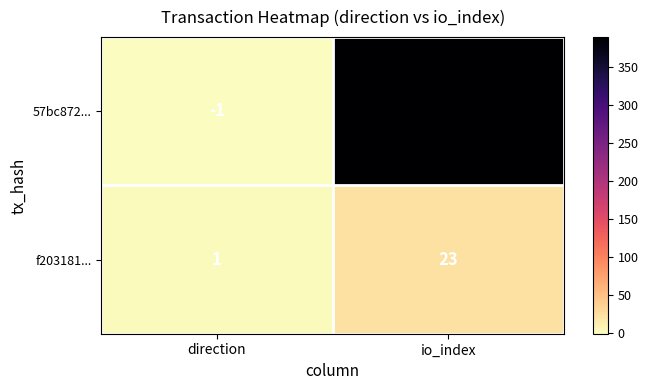

Rank the series by their maximum value, from highest to lowest.

57bc872..., f203181...